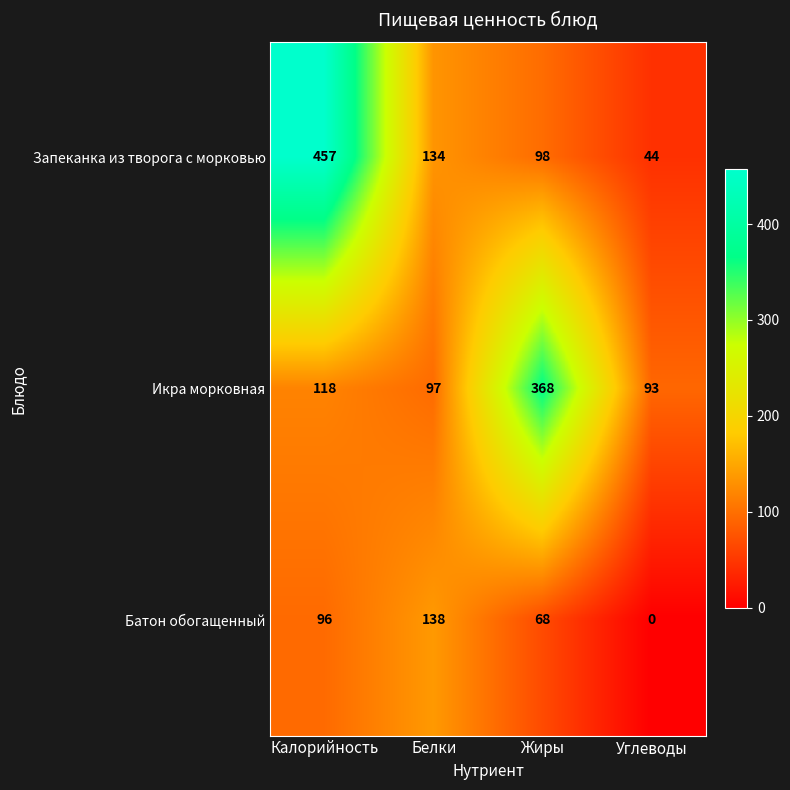

What is the sum of all Батон обогащенный values?

302